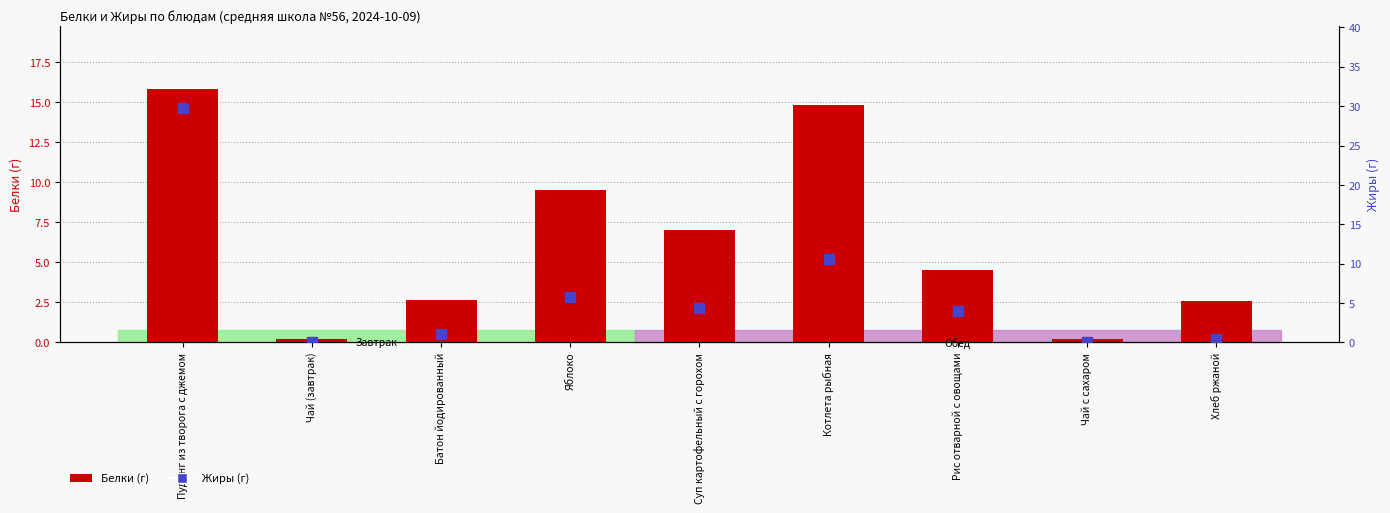

Which series reaches the minimum Y coordinate?

Жиры